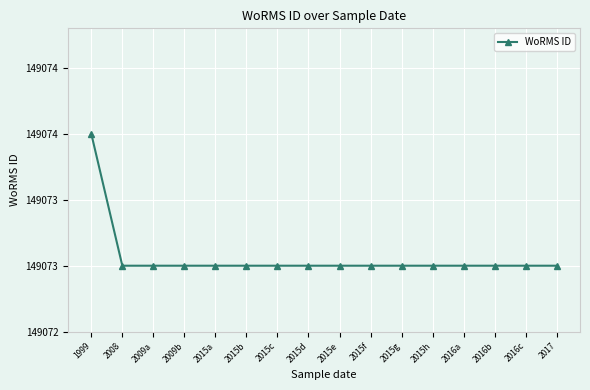

List the labels in order of value, smallest first.

2008, 2009a, 2009b, 2015a, 2015b, 2015c, 2015d, 2015e, 2015f, 2015g, 2015h, 2016a, 2016b, 2016c, 2017, 1999